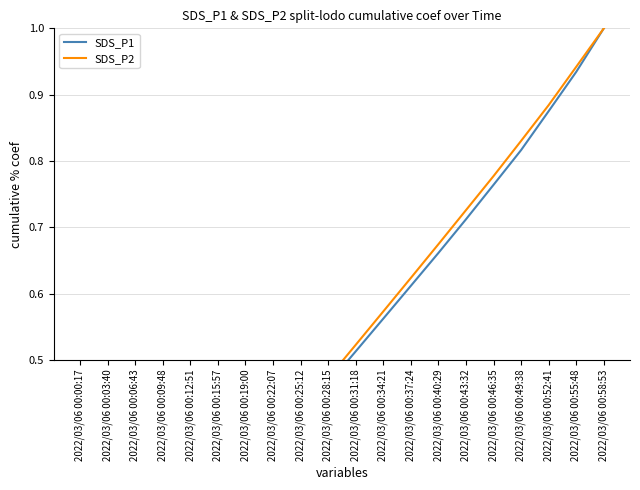

True or false: SDS_P2 and SDS_P1 intersect in this chart.

False